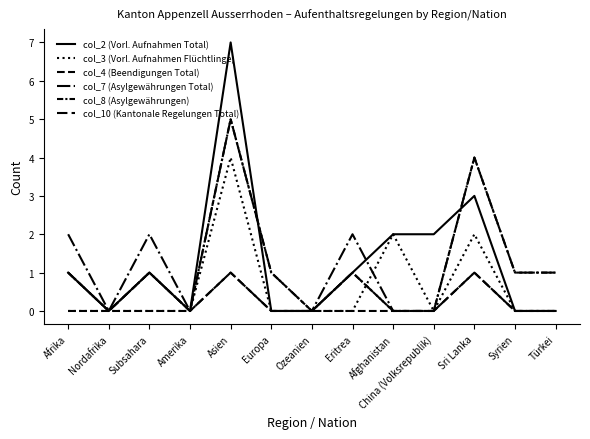

How many series are shown in this chart?

6